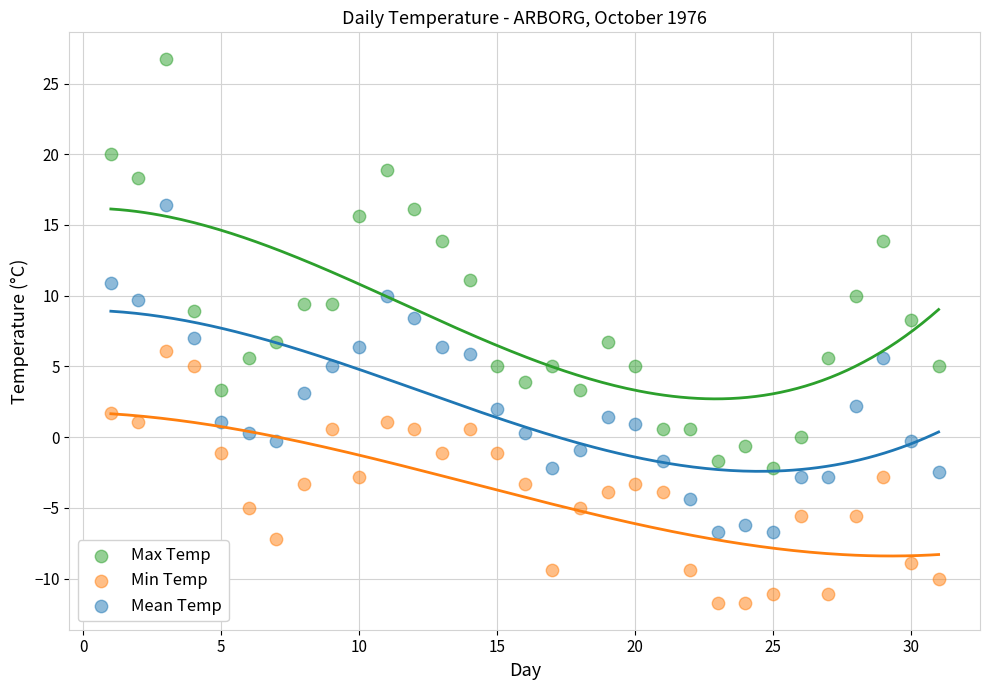

Across all data points, what is the range of Y values (max minus min)?

38.4